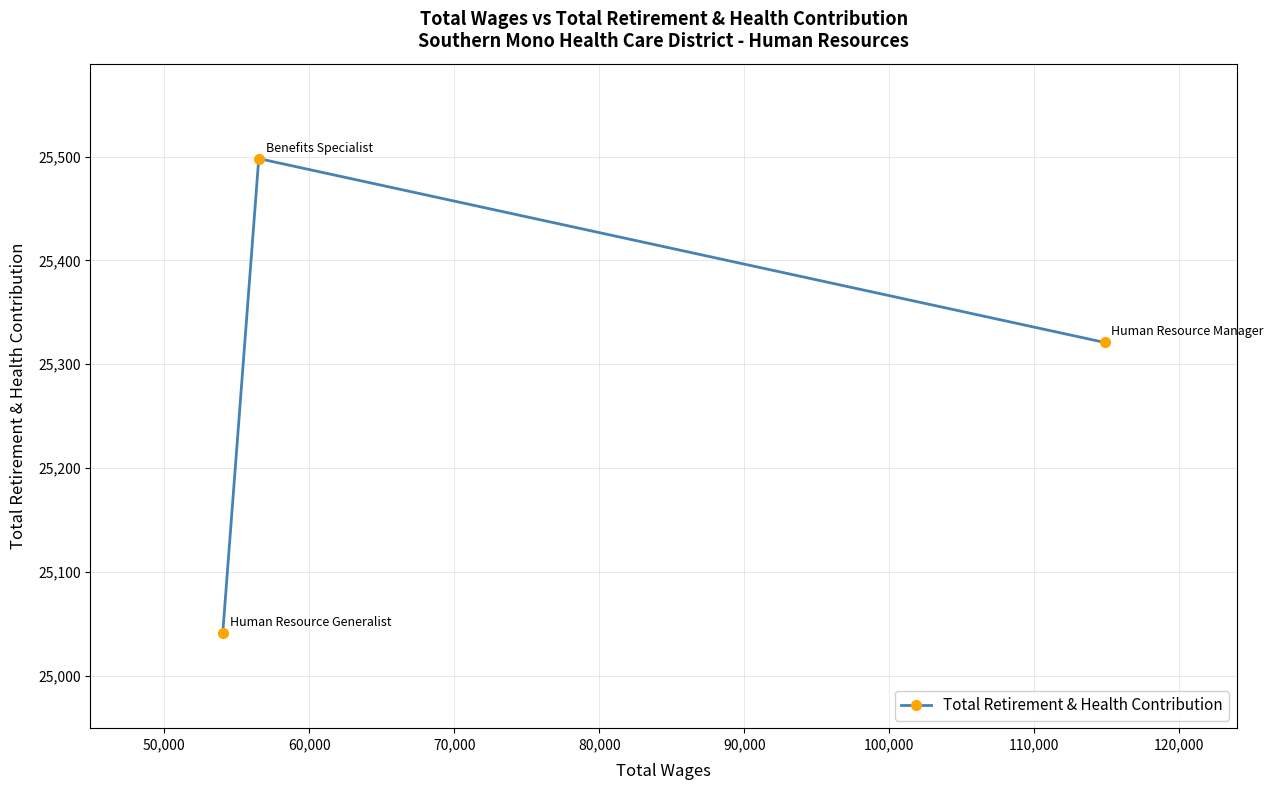

How many lines are shown in the chart?

1